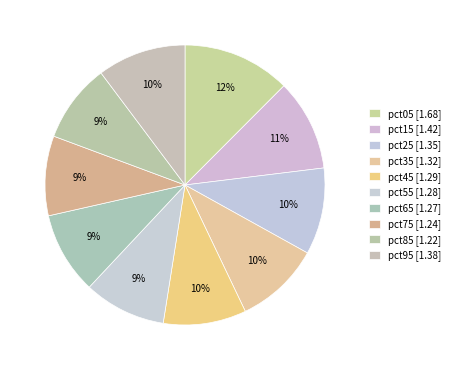

Count the number of slices in the pie.

10